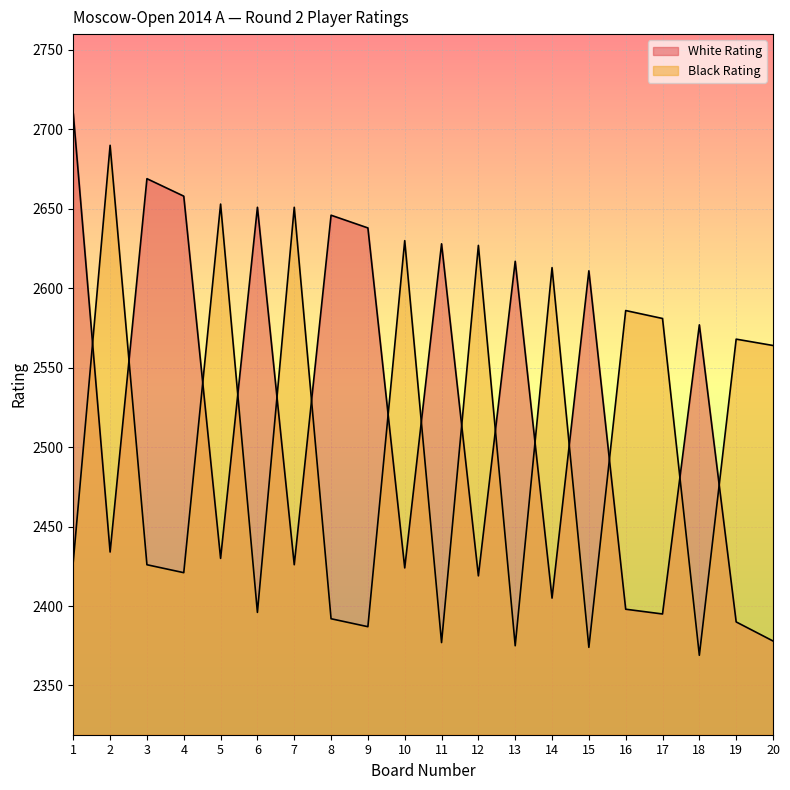

Which series ends up on top after the final intersection of Black Rating and White Rating?

Black Rating